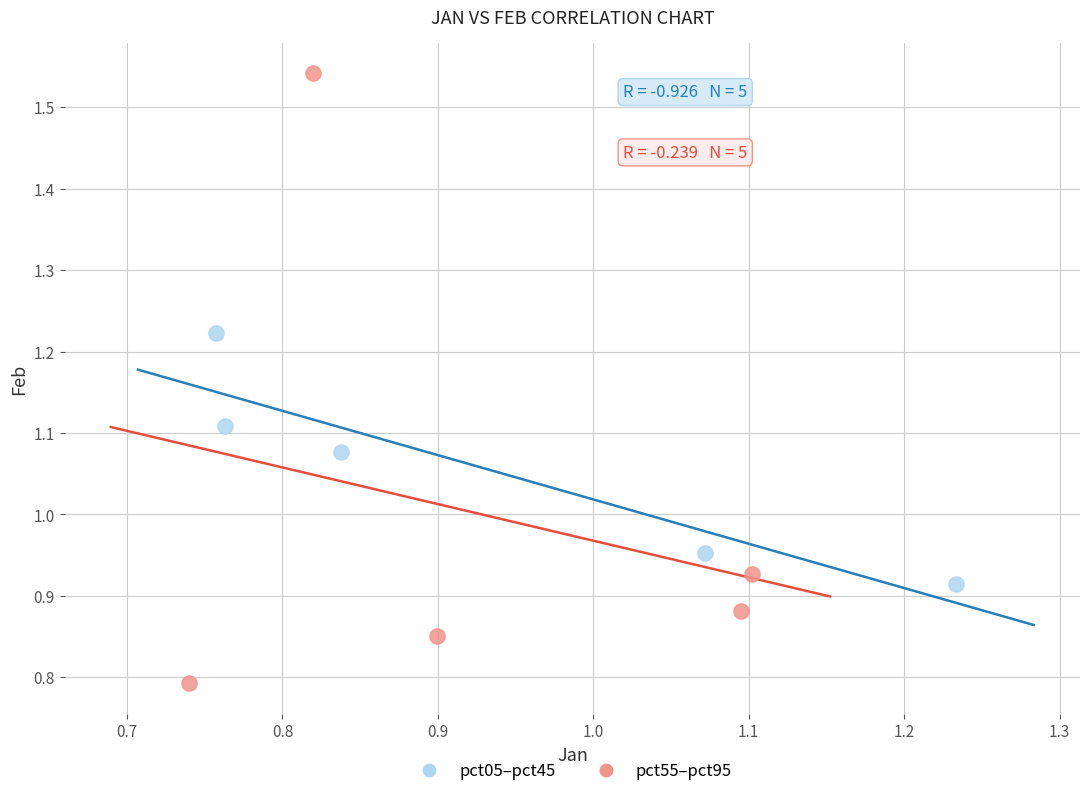

Which series contains the lowest Y value?

pct55–pct95